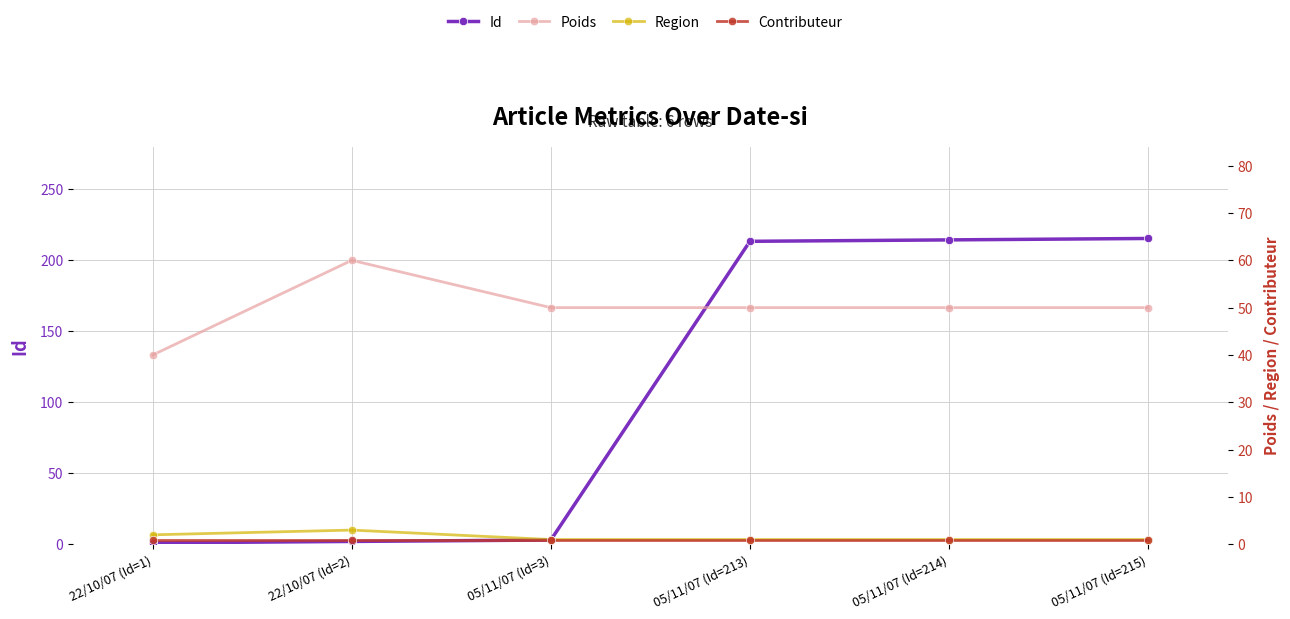

At 22/10/07 (Id=1), list the series in order from smallest to largest.

Id, Contributeur, Region, Poids